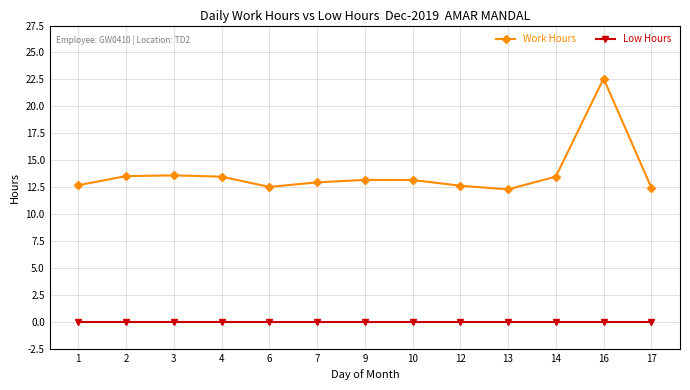

What is the total value across all series at 14?

13.5